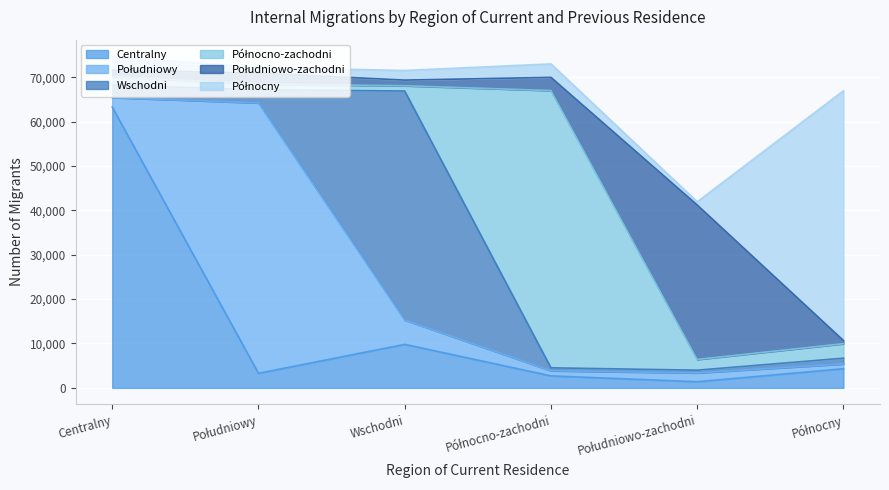

What is the total value across all series at Północny?

66958